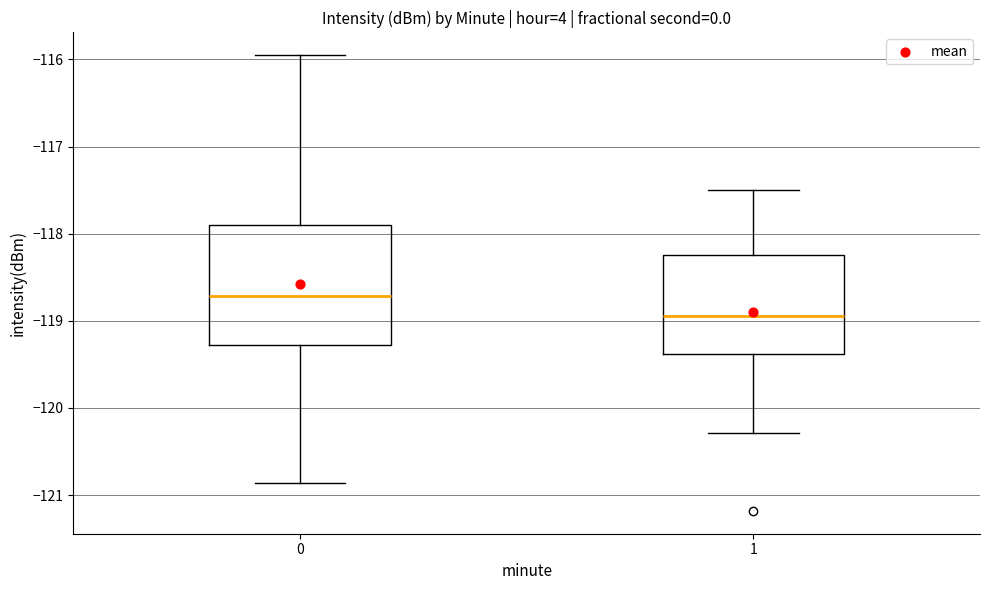

Which box's median line is the lowest?

1